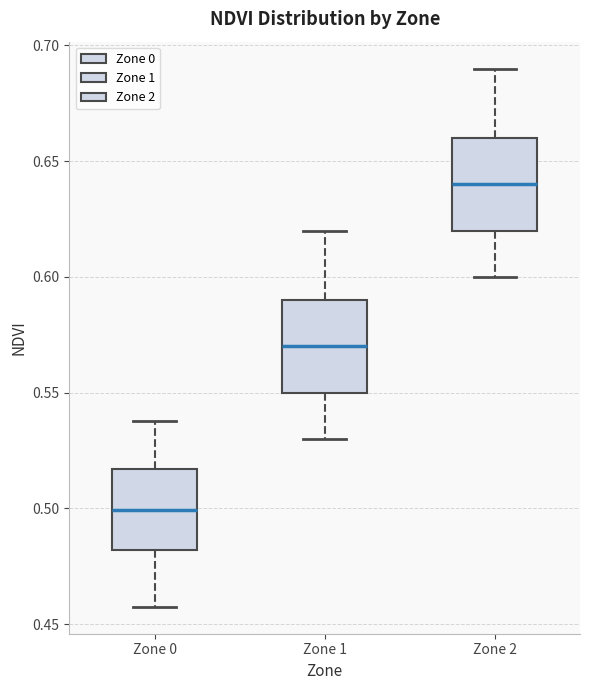

Reading left to right, read every box against the y-axis: the position of its median line, the range the box covers, and the ends of its whiskers. The values are not printed on the chart, so give them approximately, as read against the axis.

Zone 0: median 0.500, box 0.480 to 0.515, whiskers 0.460 to 0.540
Zone 1: median 0.570, box 0.550 to 0.590, whiskers 0.530 to 0.620
Zone 2: median 0.640, box 0.620 to 0.660, whiskers 0.600 to 0.690